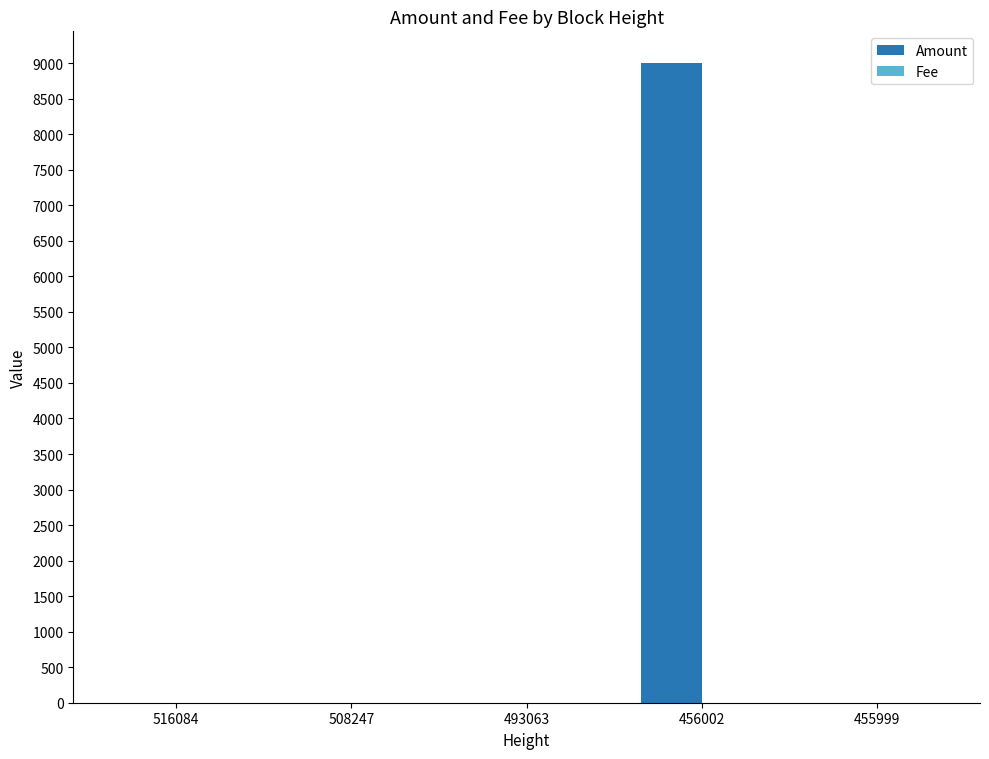

Which series changed the most between 456002 and 455999?

Amount